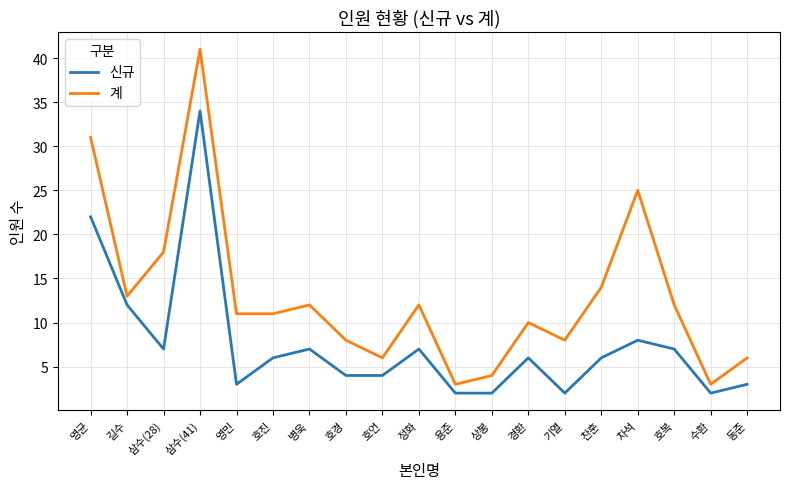

Is it true that 계 equals 25 at 차석?

True